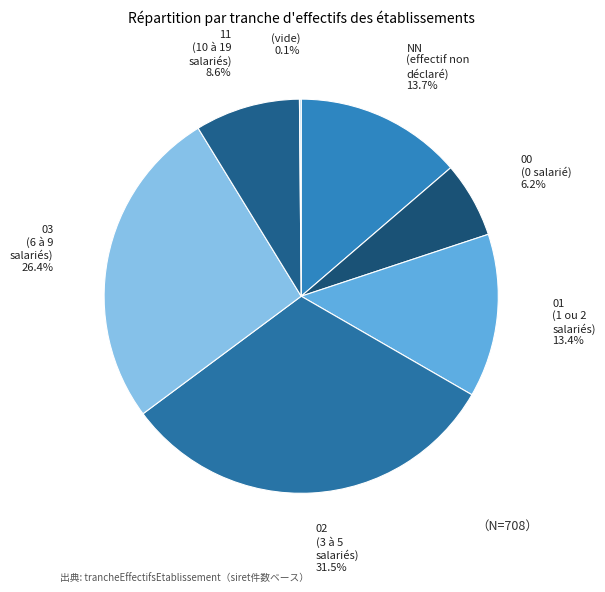

Is 02 the majority of the pie?

No